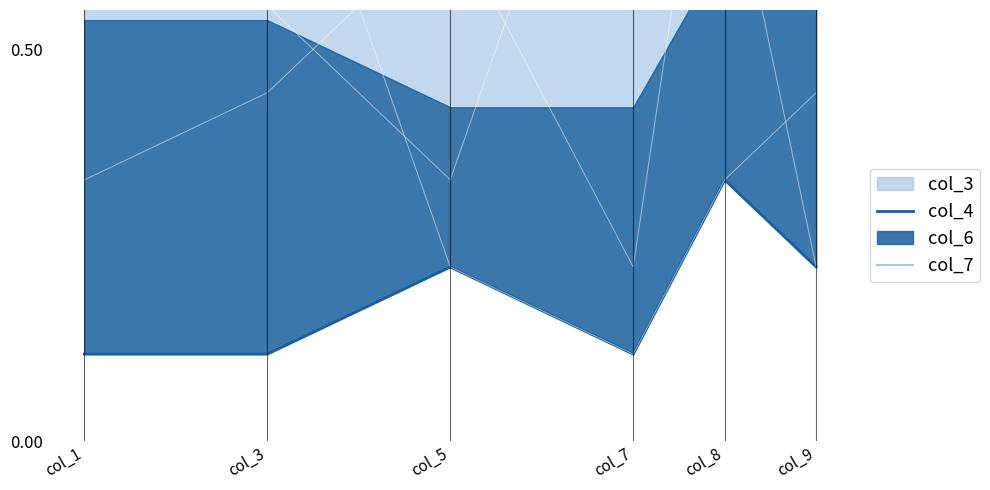

Reading left to right, what are all the values shown in this chart?

col_4: 1.0	1.0	0.7	1.0	1.0	0.9
col_7: 0.1	0.1	0.2	0.1	0.3	0.2
col_3_line: 0.7	0.9	0.2	0.1	0.3	0.4
col_4_line: 0.9	0.6	0.3	1.0	0.8	0.2
col_6_line: 0.3	0.4	0.7	0.2	1.0	0.9